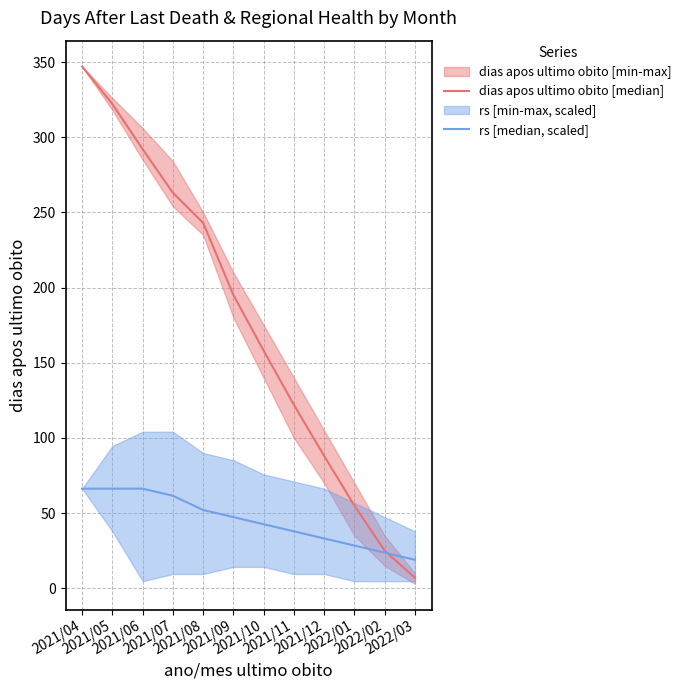

What is the label of the 10th point from the right?

2021/06